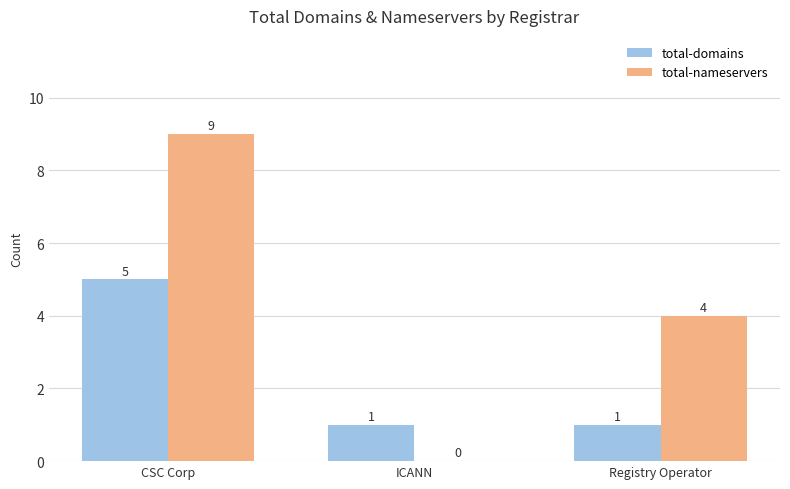

Which series changed the most between ICANN and Registry Operator?

total-nameservers